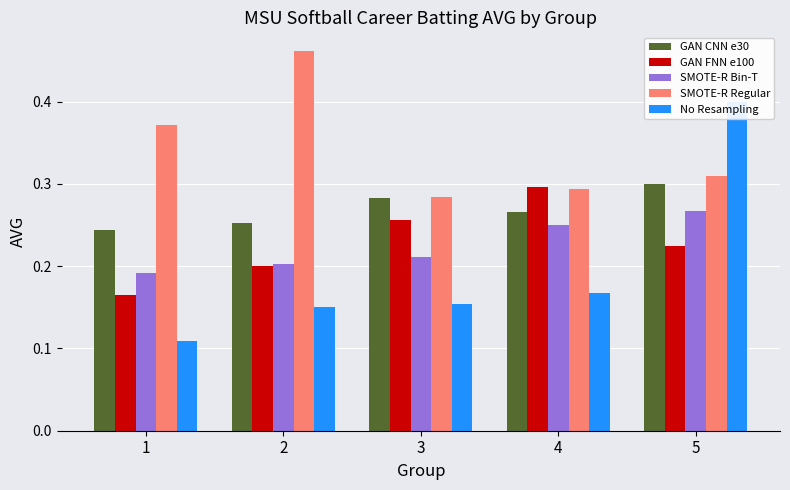

What are all the series names shown in the legend?

GAN CNN e30, GAN FNN e100, SMOTE-R Bin-T, SMOTE-R Regular, No Resampling